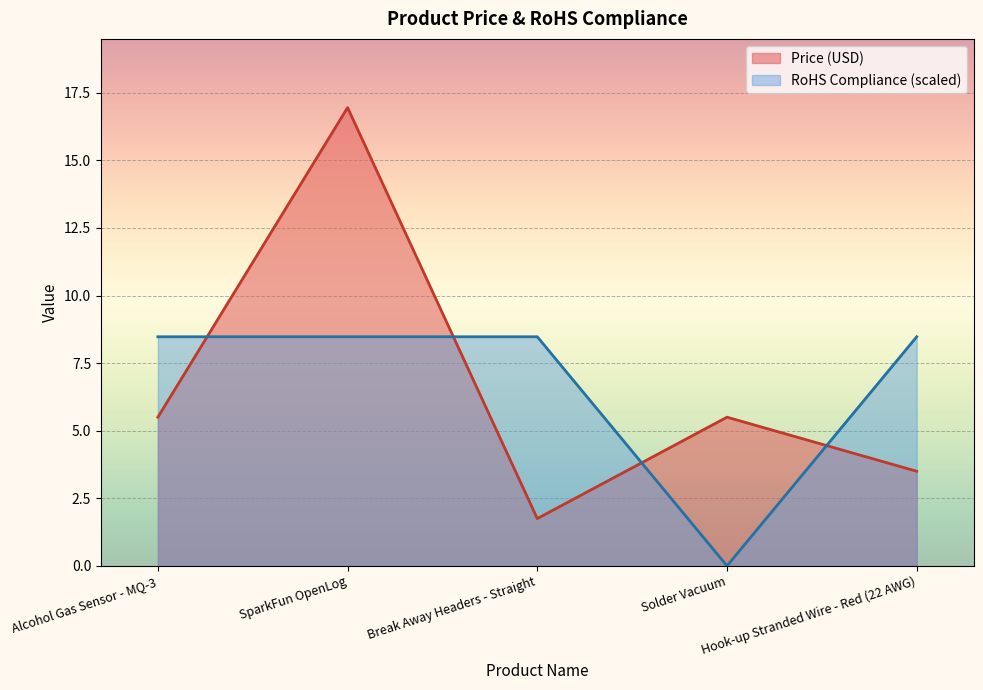

What is the difference between the second highest and minimum values in the RoHS Compliance series?

8.5